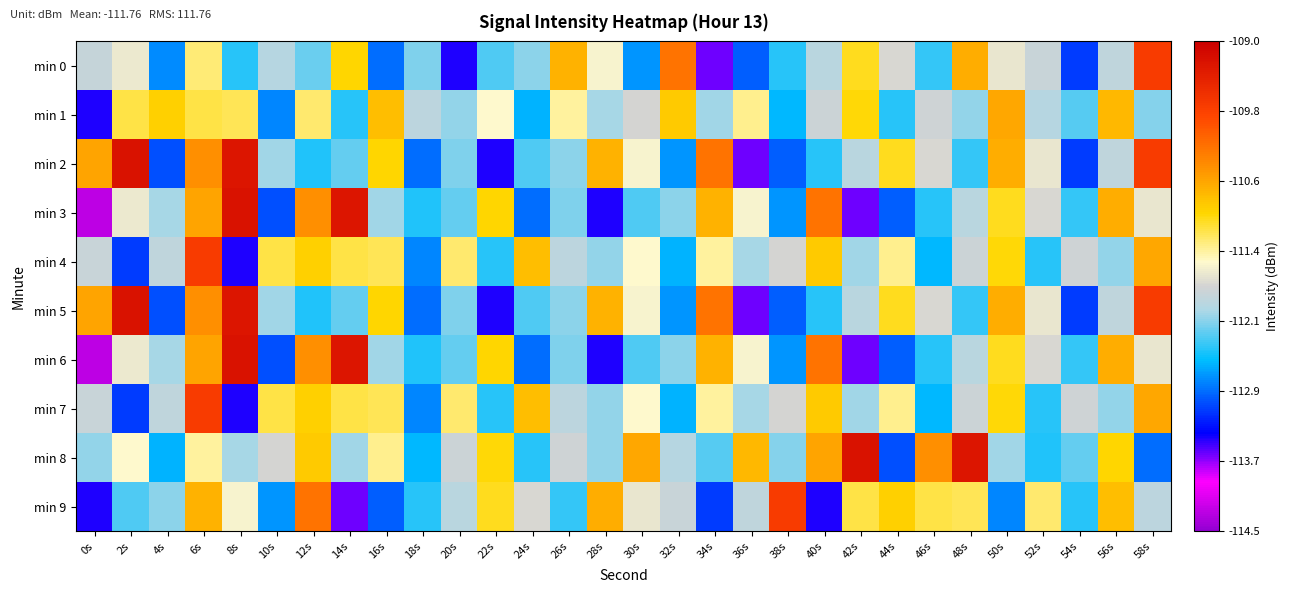

At which category does the chart reach its peak across all series?

2s